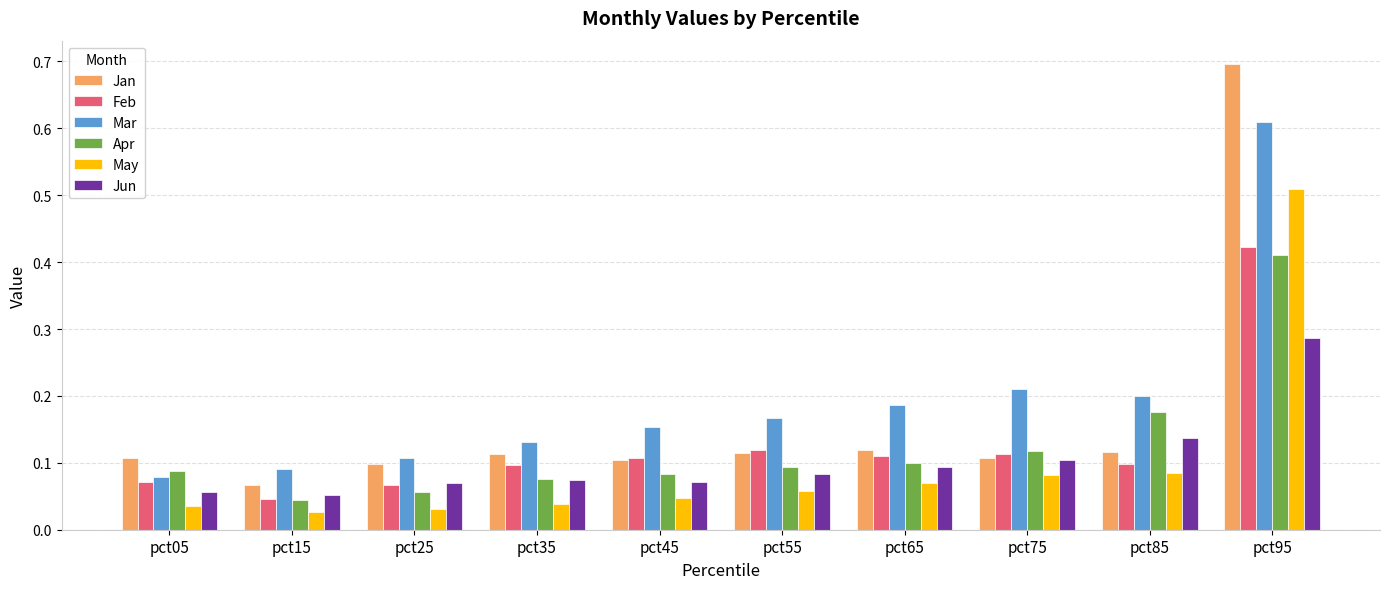

Count the number of categories in the chart.

10